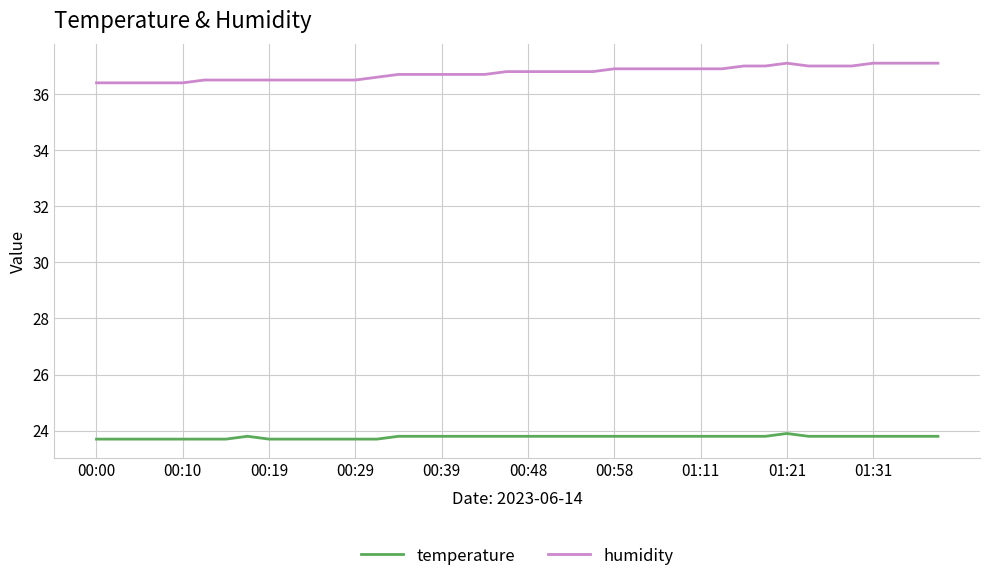

What is the highest value of the temperature series?

23.9